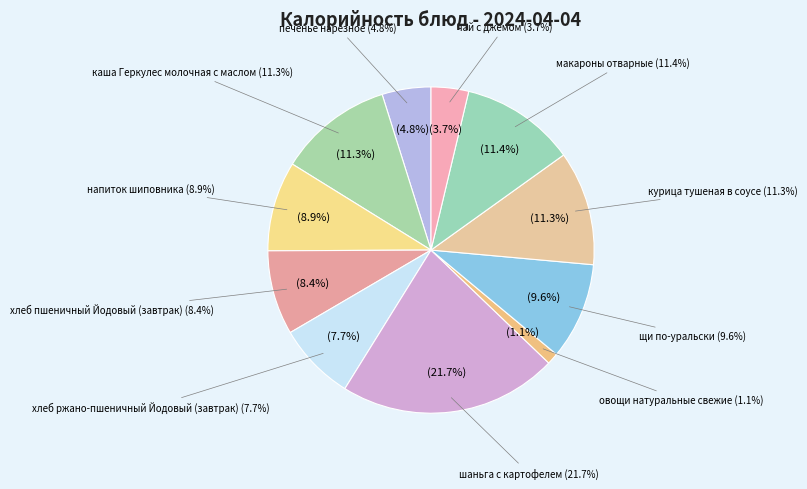

Is напиток шиповника the majority of the pie?

No